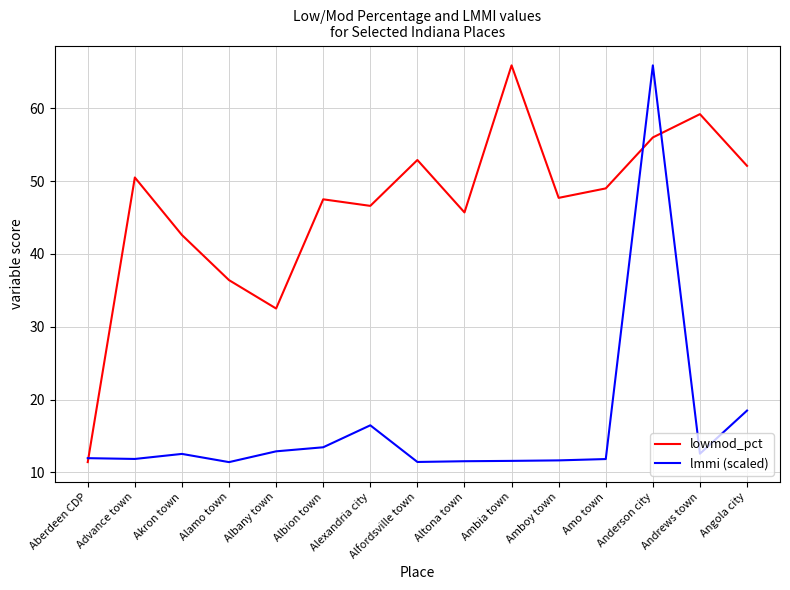

True or false: lowmod_pct has a value of 32.5 at Albany town.

True